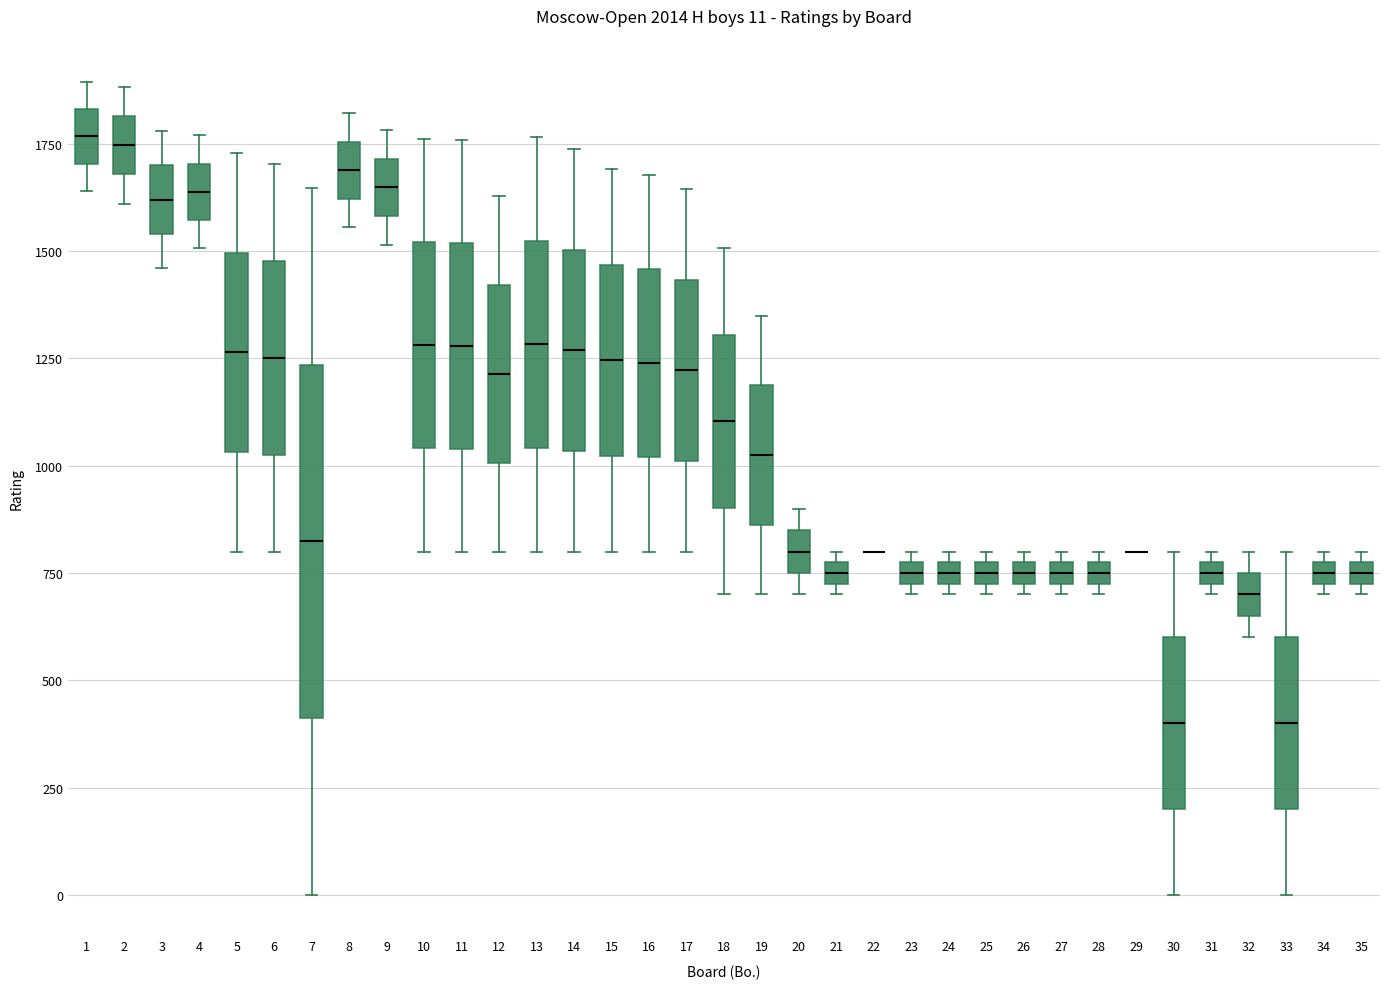

Which box is the tallest, from its lower edge to its upper edge?

7